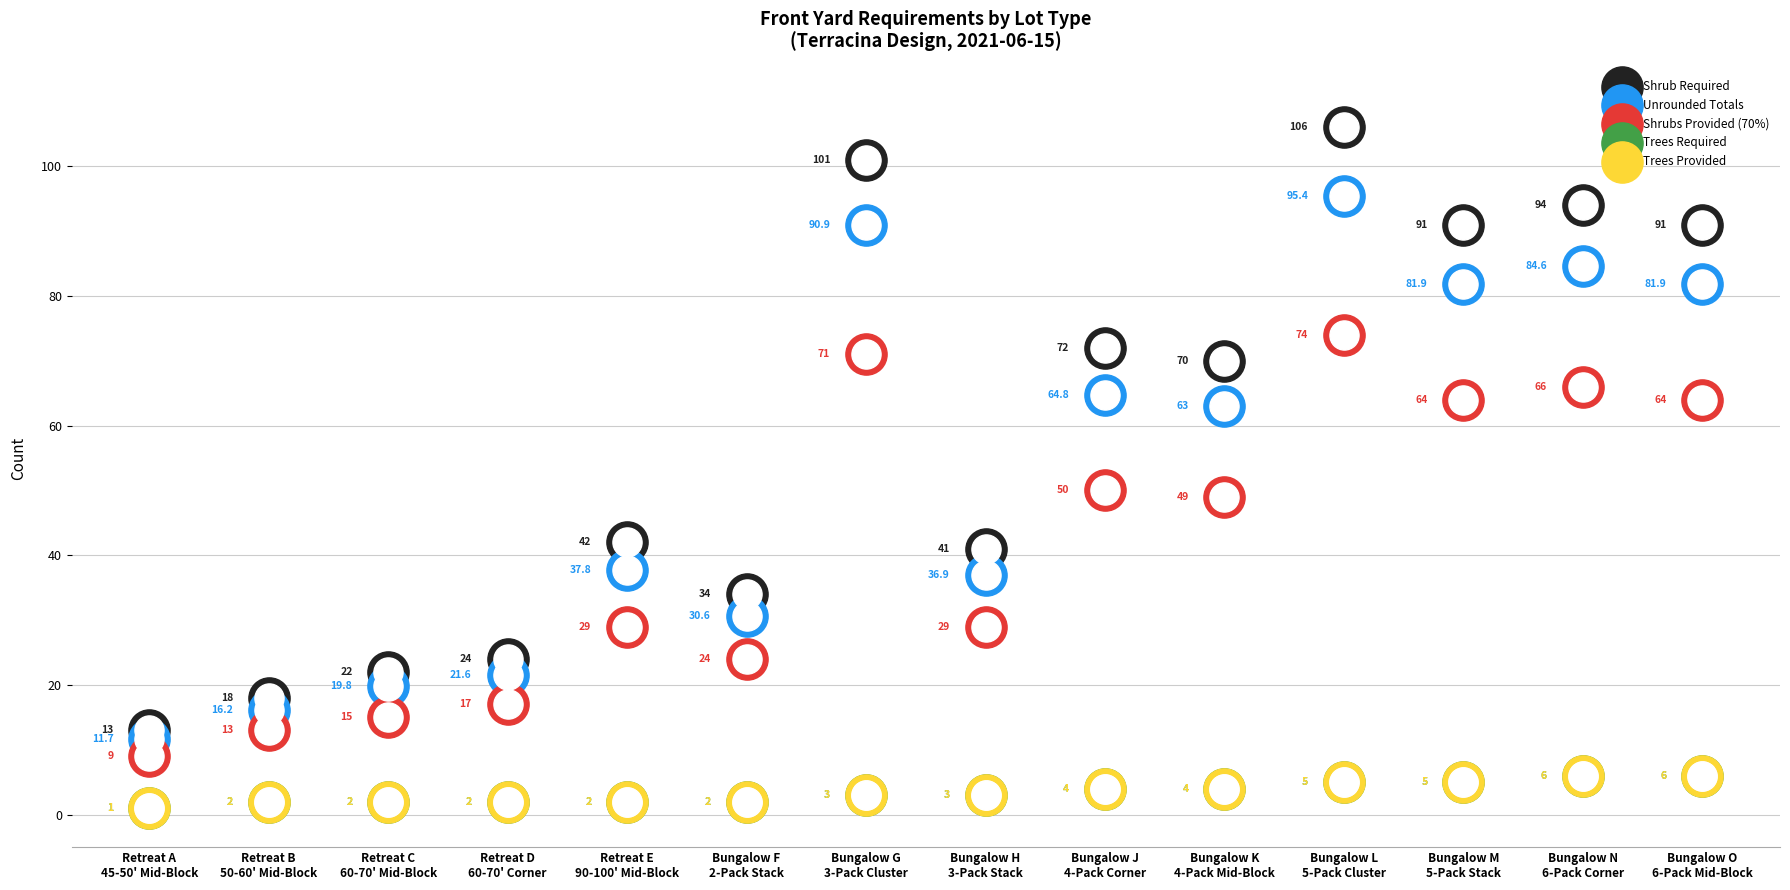

Which series reaches the maximum Y coordinate?

Shrub Required